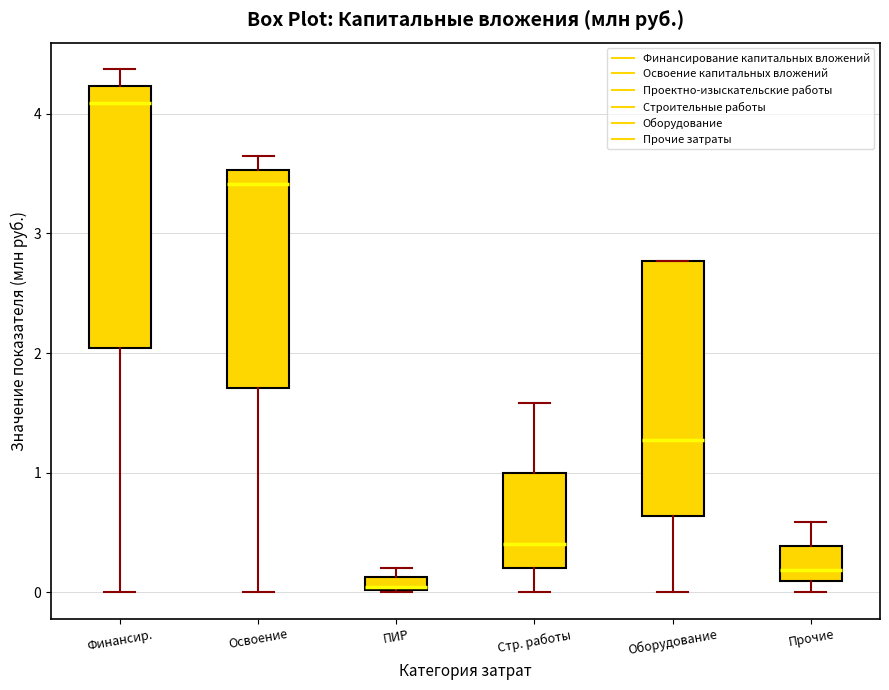

Which box's median line is the highest?

Финансир.